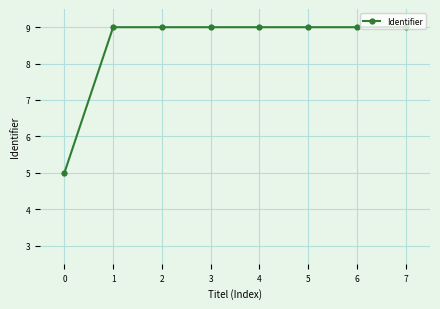

What is the minimum value shown in the chart?

5.0